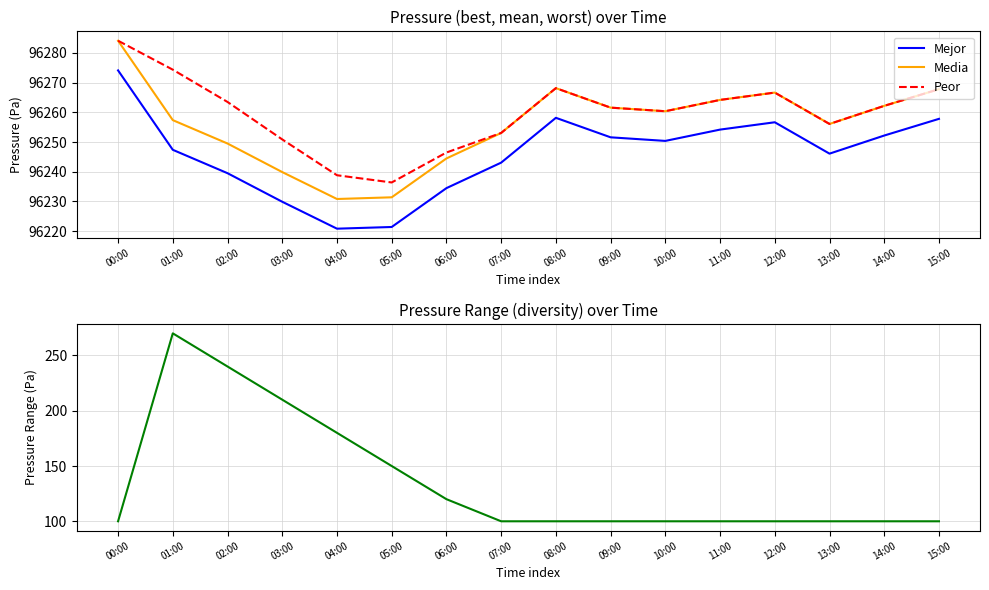

Which category has the highest value across all series?

00:00